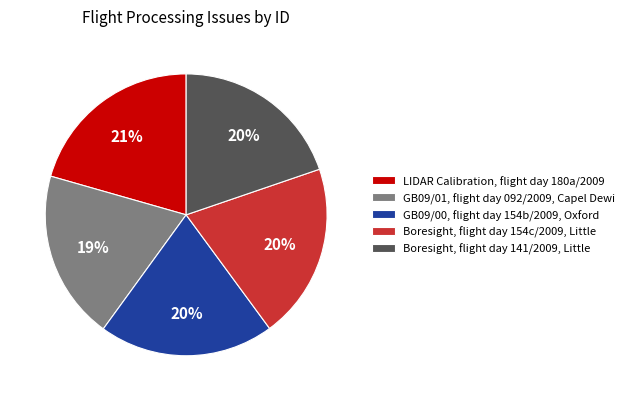

To the nearest percent, what portion does Boresight, flight day 141/2009, Little represent?

20%